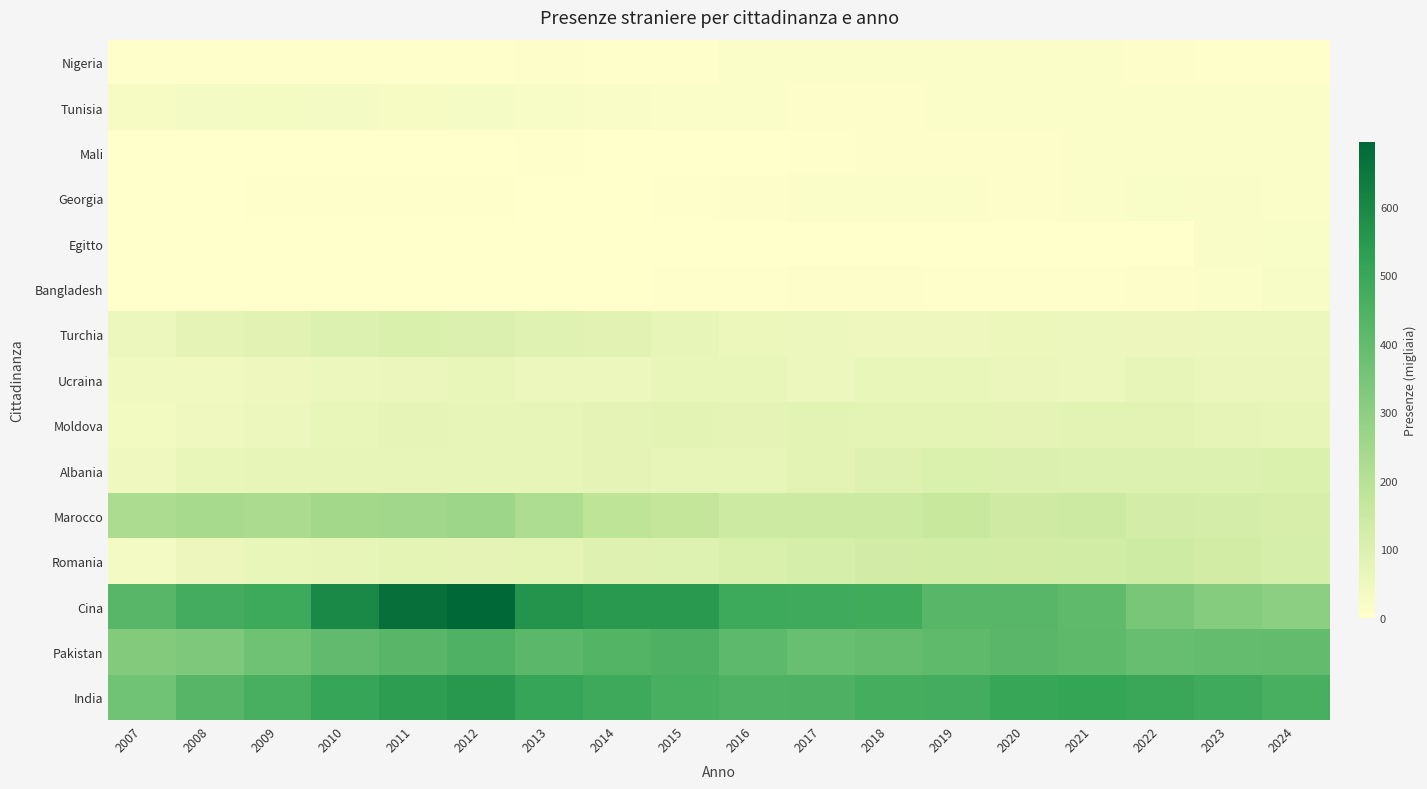

Between 2019 and 2012, which is larger?

2012